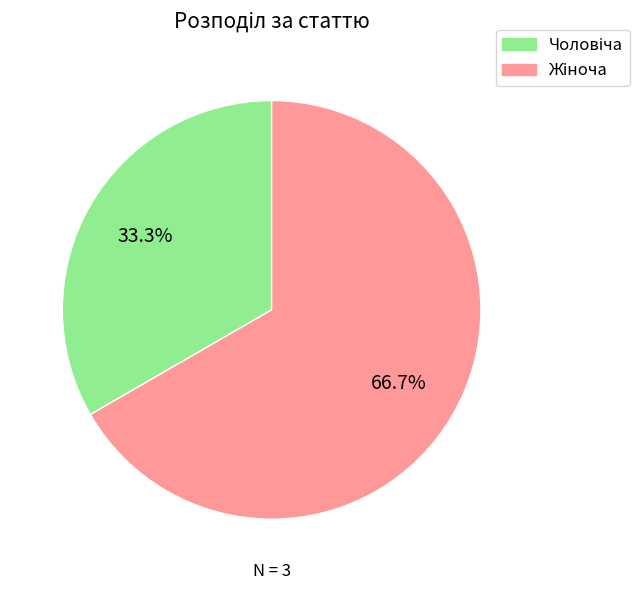

Is there any slice that represents more than half of the pie?

Yes